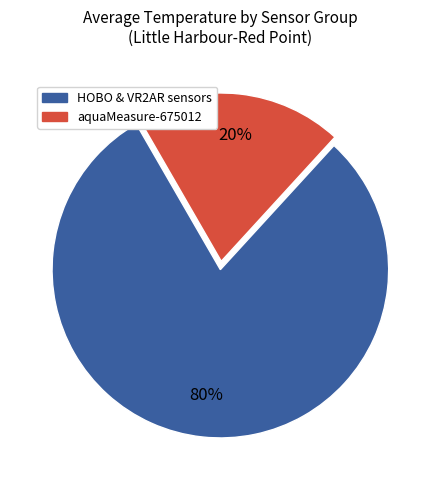

To the nearest percent, what is the average slice percentage?

50%